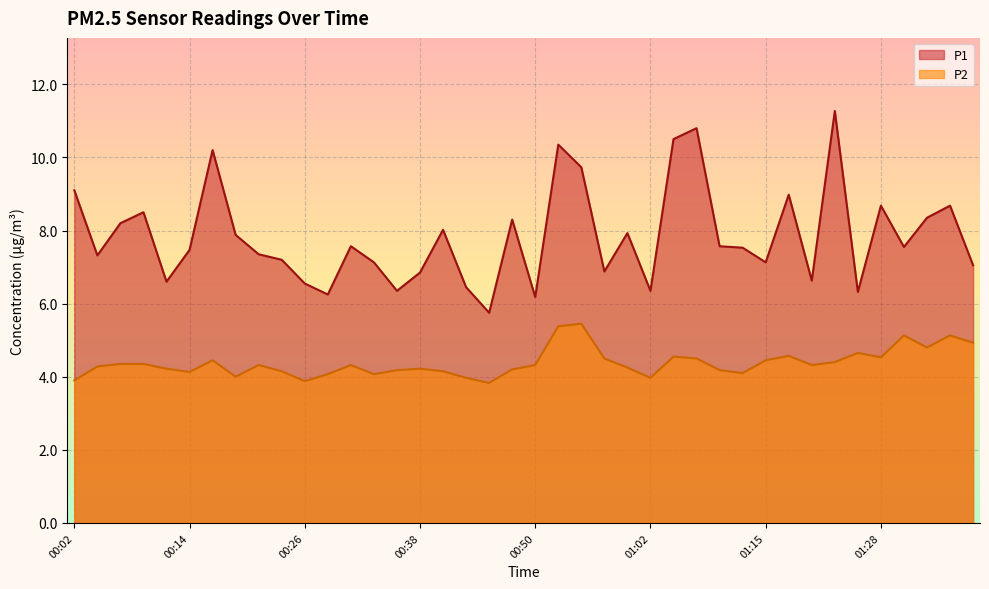

True or false: P1 has more than 1 points higher than both neighbors.

True